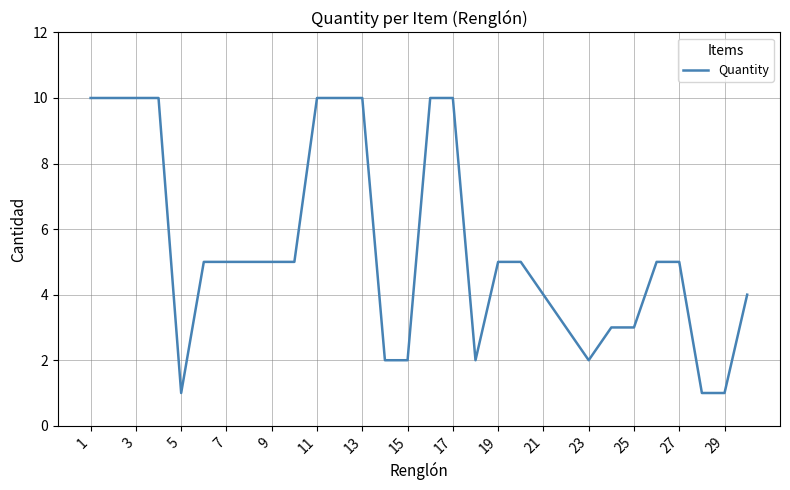

What is the greatest value displayed?

10